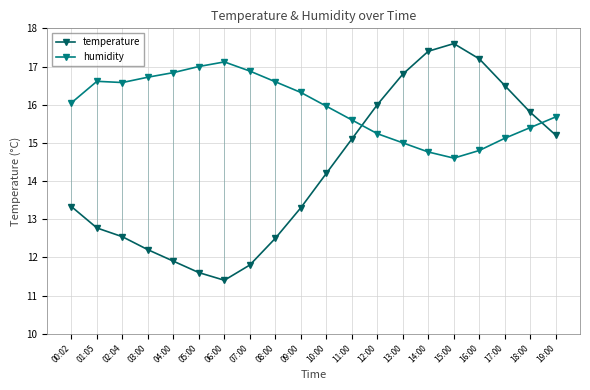

Which series has the largest total across all categories?

humidity